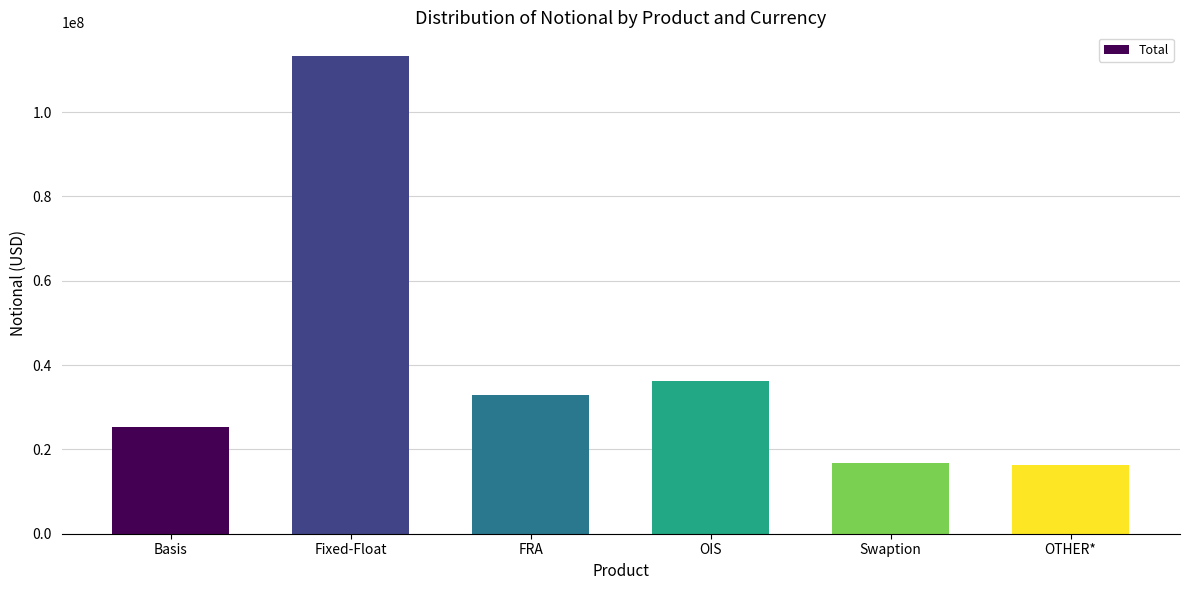

What is the difference between the values at Fixed-Float and Basis?

87848747